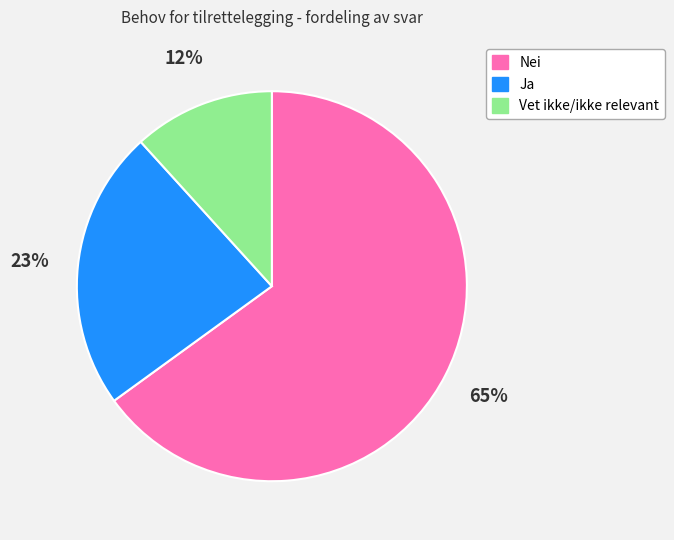

To the nearest percent, what percentage of the pie is Ja?

23%